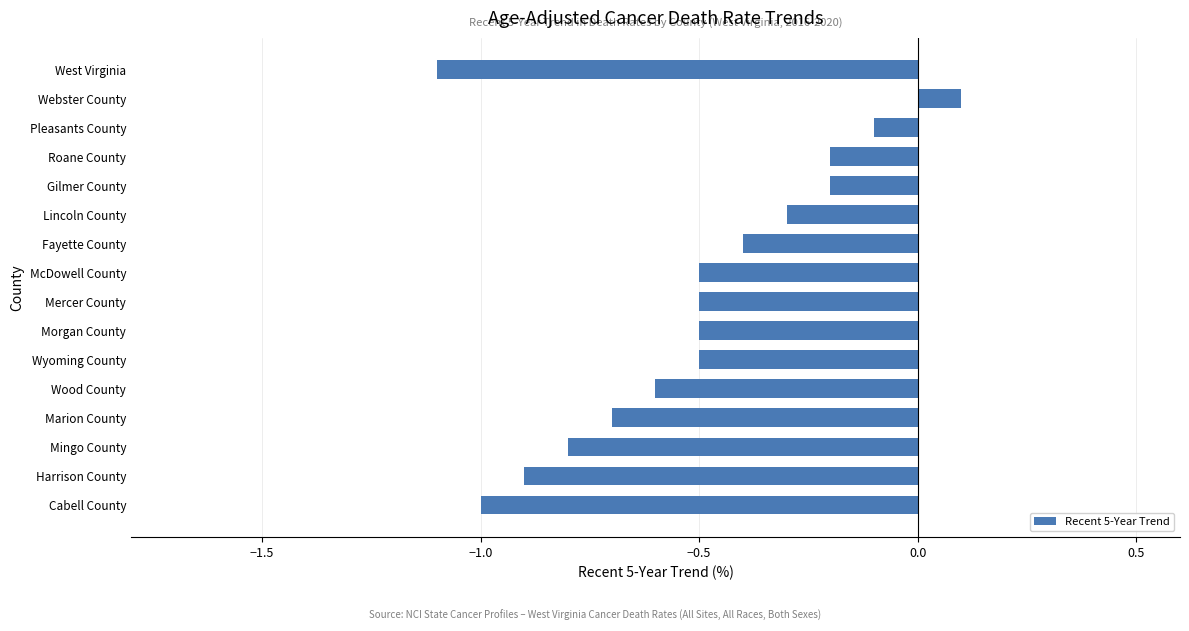

Which label corresponds to the smallest value in the chart?

West Virginia